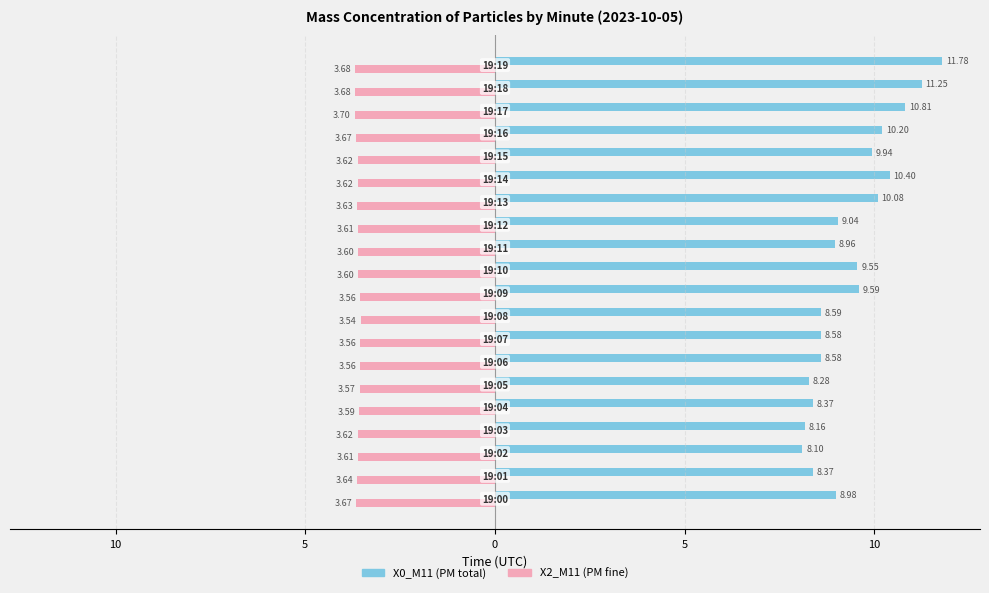

What are all the series names shown in the legend?

X0_M11 (PM total), X2_M11 (PM fine)